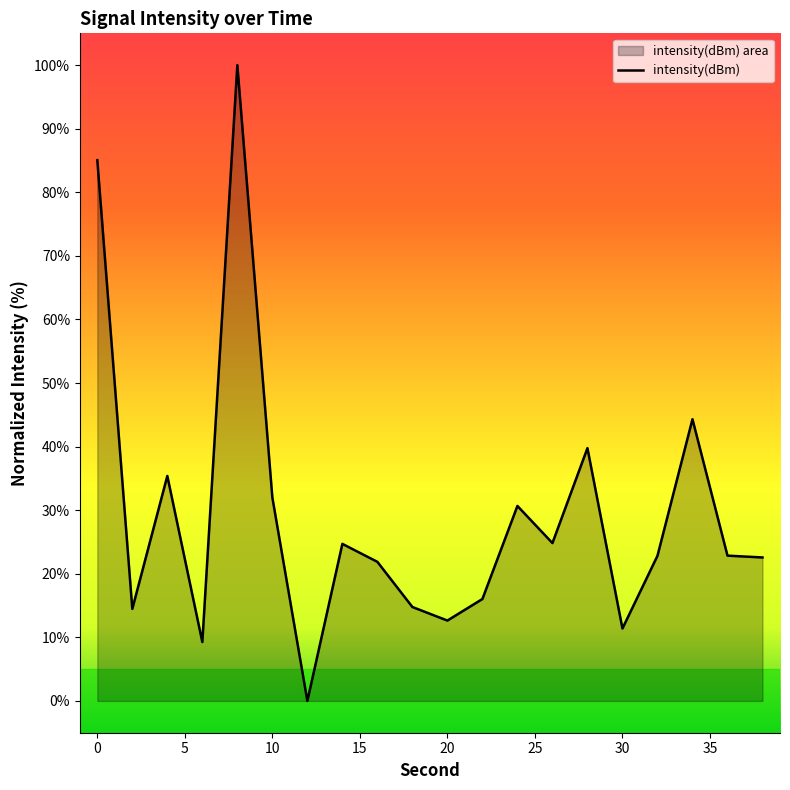

Where does the data first go above 22?

0